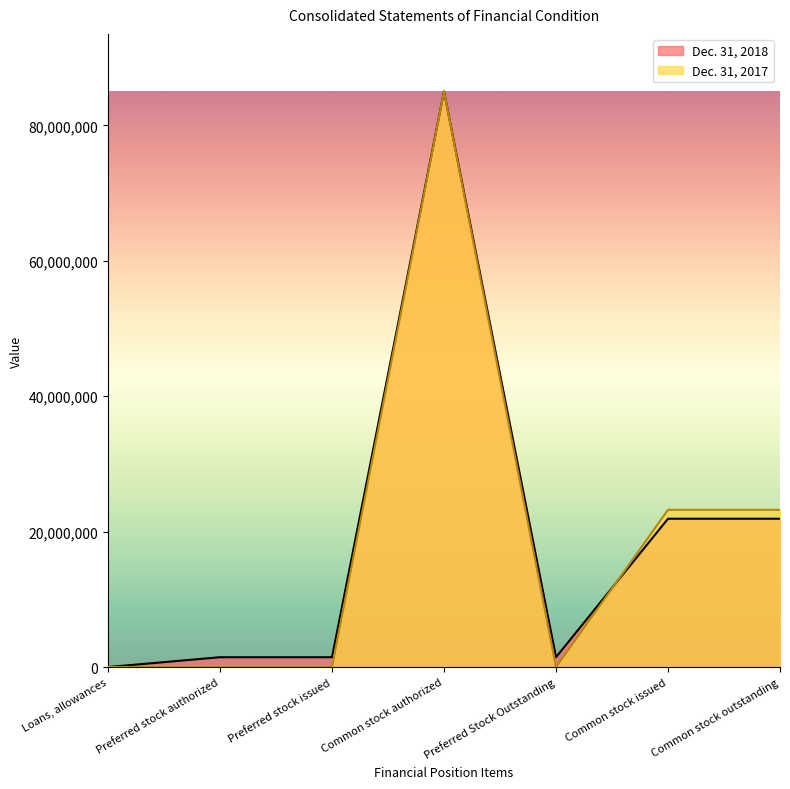

True or false: Dec. 31, 2018 has more than 0 points higher than both neighbors.

True